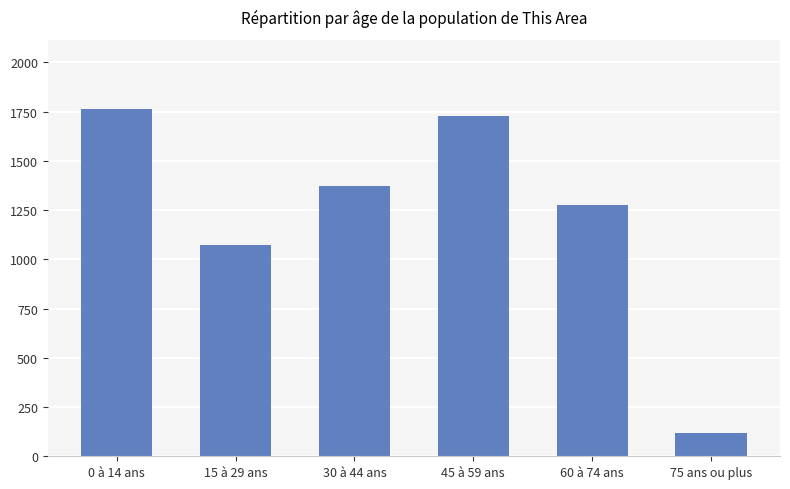

What is the sum of the values at 30 à 44 ans and 0 à 14 ans?

3134